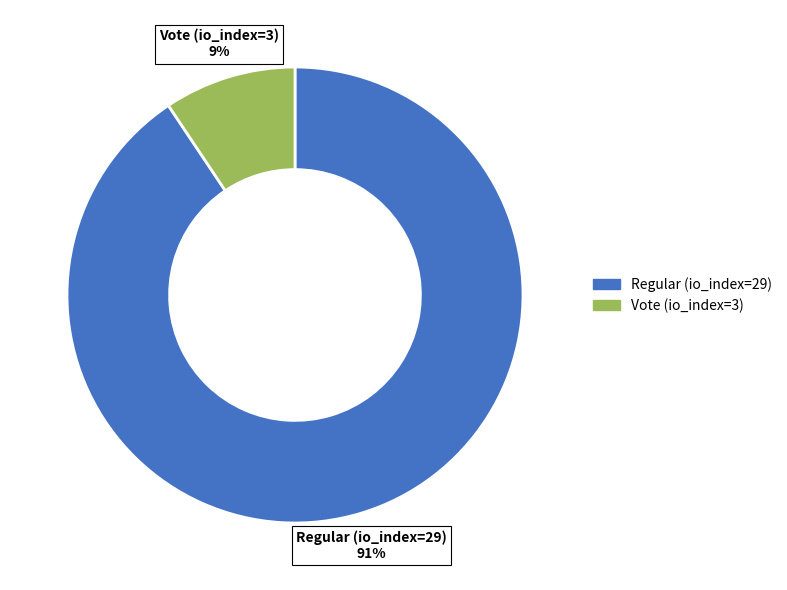

Combined, do Vote (io_index=3) and Regular (io_index=29) account for over 50%?

Yes